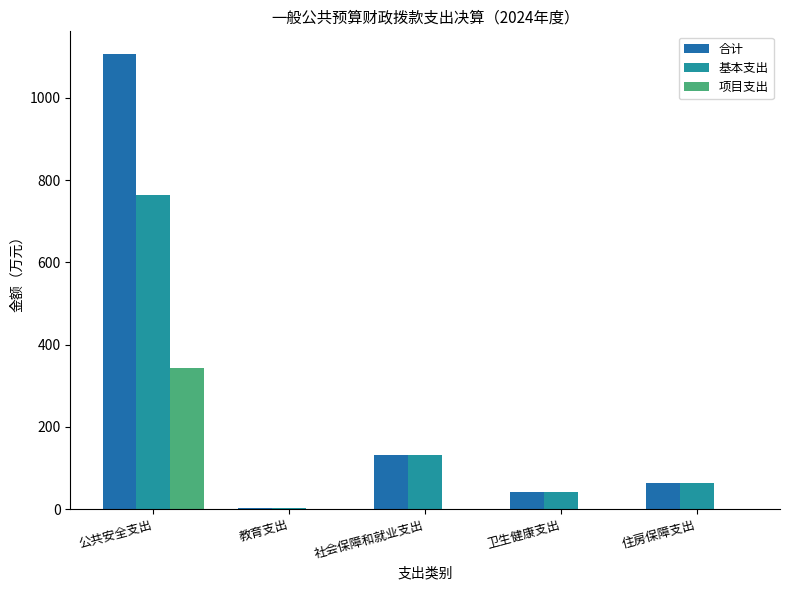

Where is 合计 nearest to the value 554?

社会保障和就业支出